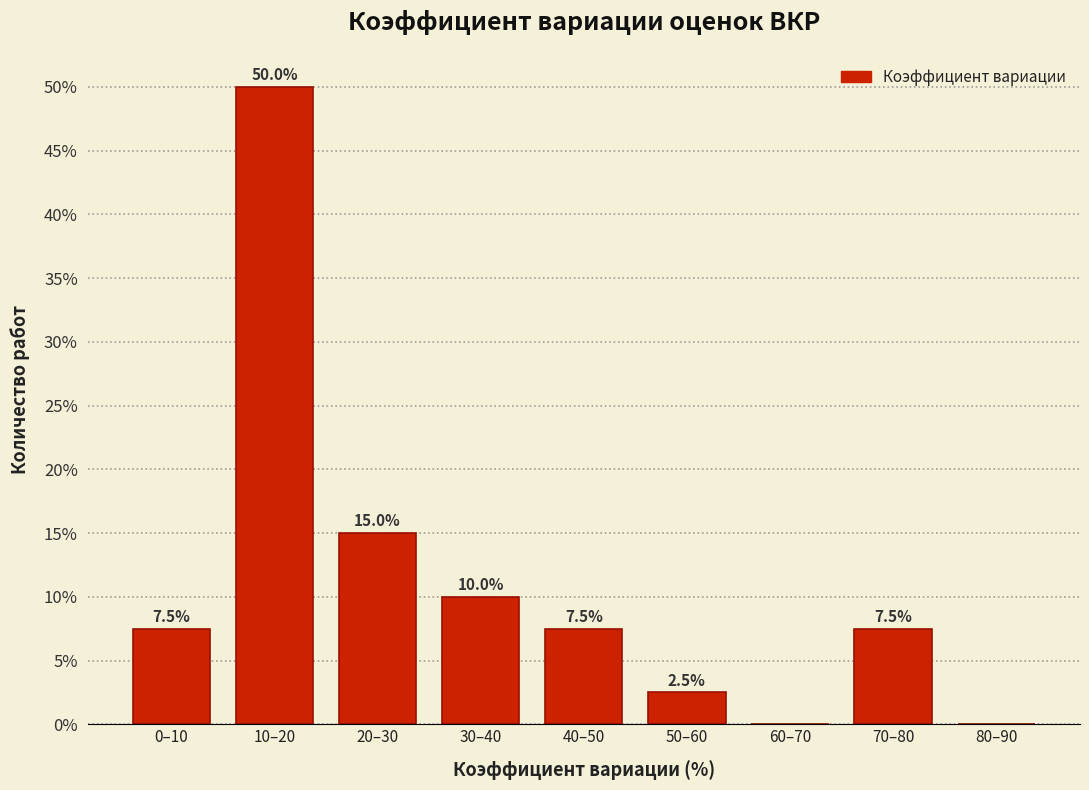

Reading left to right, extract all data points from this chart.

0–10=7.5	10–20=50.0	20–30=15.0	30–40=10.0	40–50=7.5	50–60=2.5	60–70=0.0	70–80=7.5	80–90=0.0